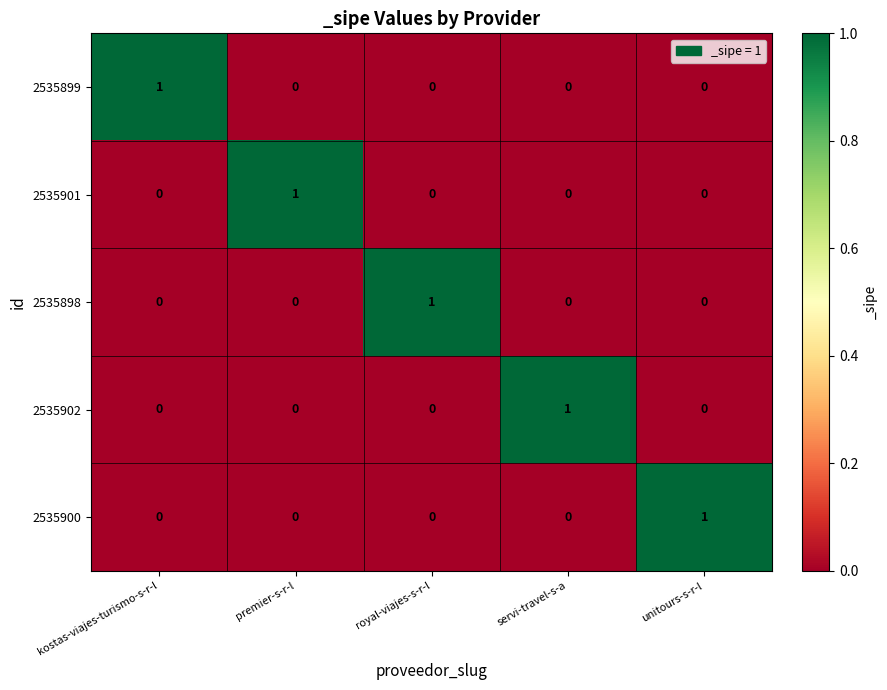

Which category has the highest value in the 2535901 series?

premier-s-r-l